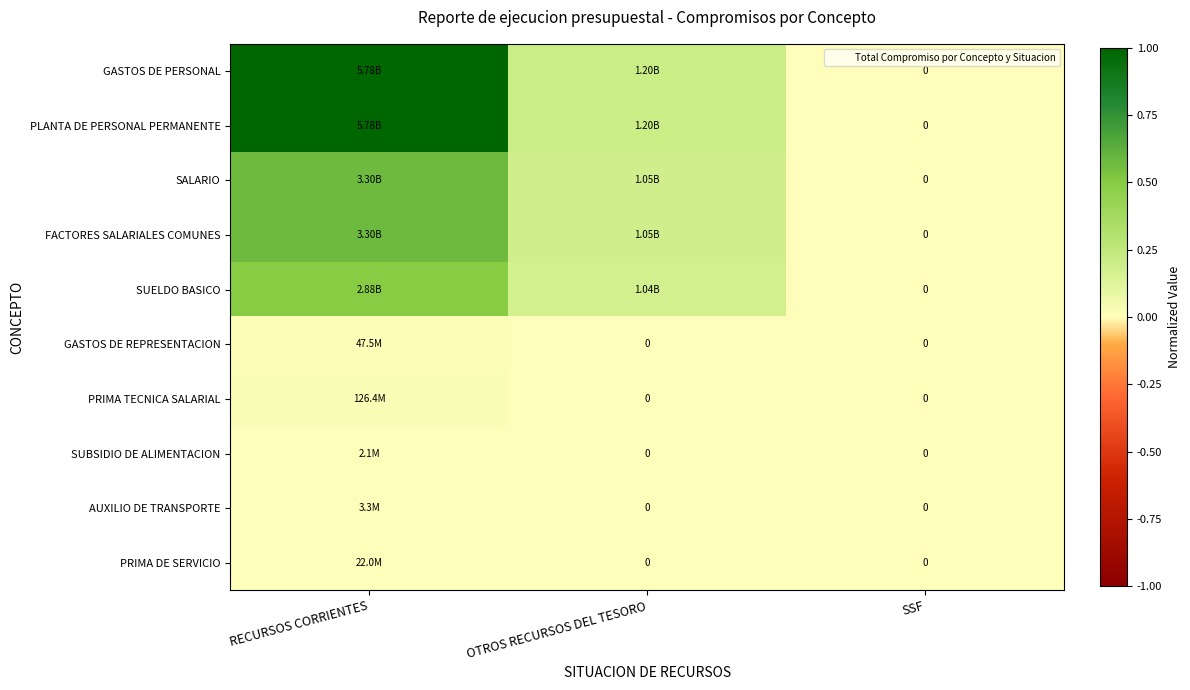

Between OTROS RECURSOS DEL TESORO and SSF, which series saw the biggest shift?

GASTOS DE PERSONAL